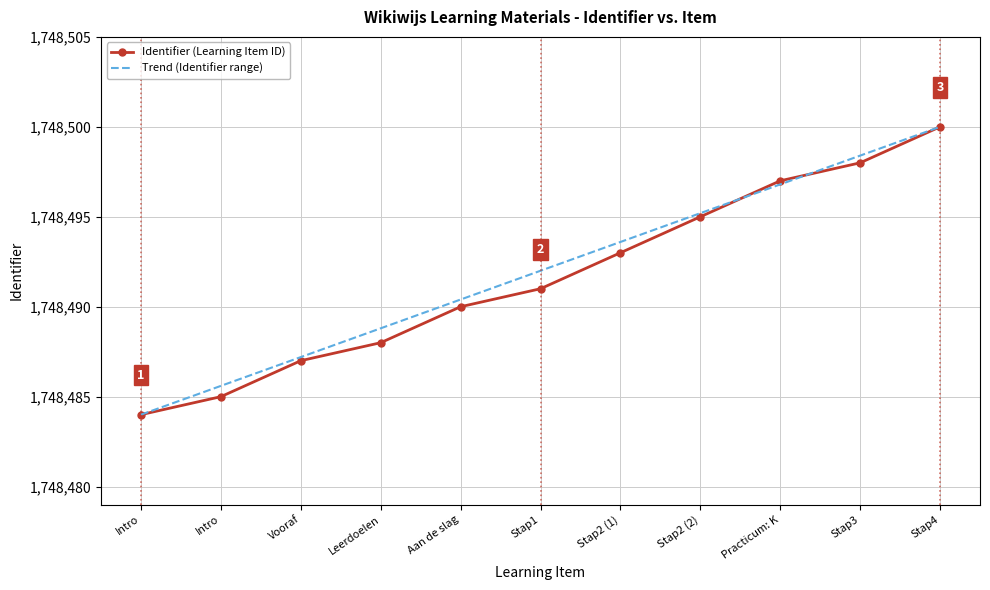

What are all the series names shown in the legend?

Identifier (Learning Item ID), Trend (Identifier range)